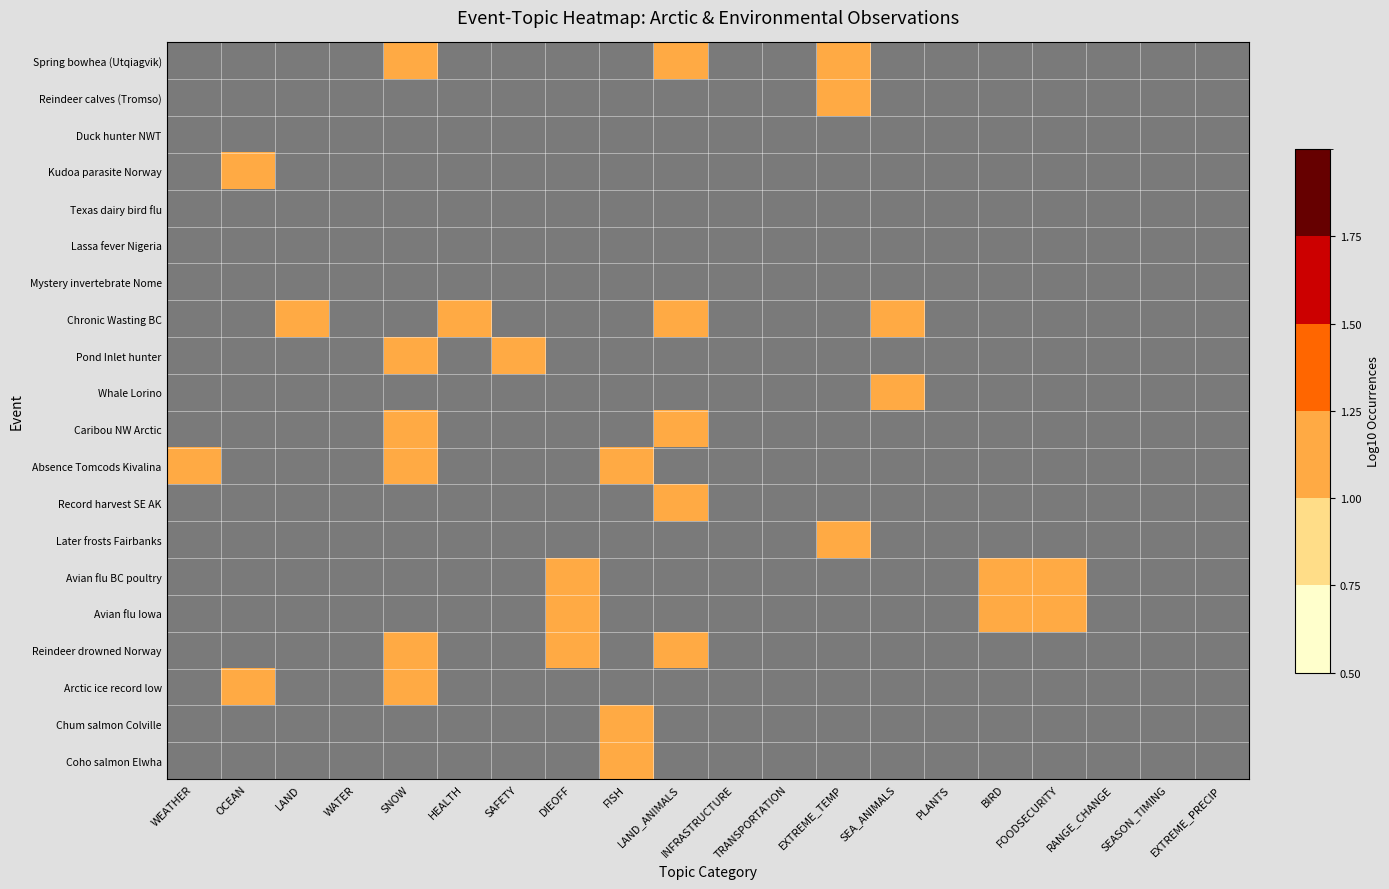

At which category is the sum across all series the highest?

SNOW